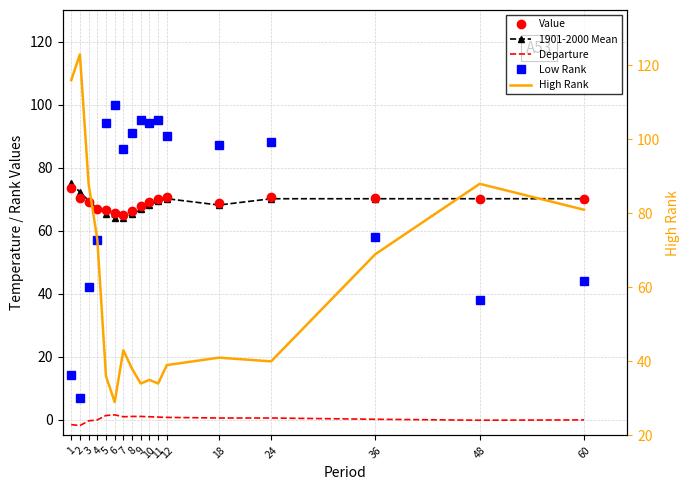

Between 2 and 36, which series saw the biggest shift?

High Rank